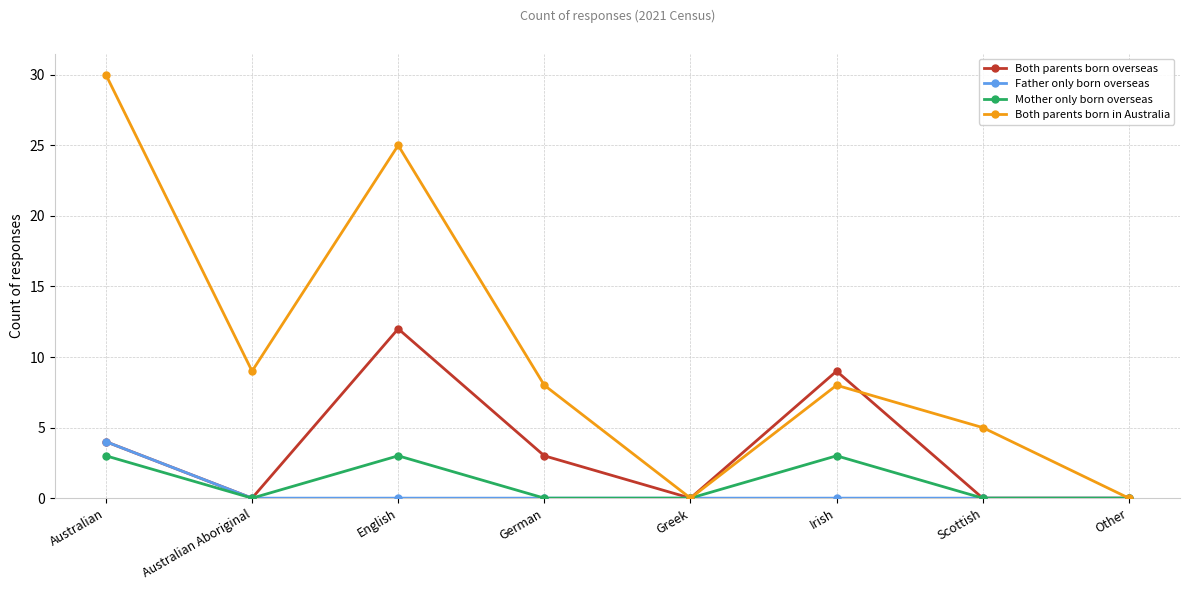

List the series in order of their peak value, highest first.

Both parents born in Australia, Both parents born overseas, Father only born overseas, Mother only born overseas